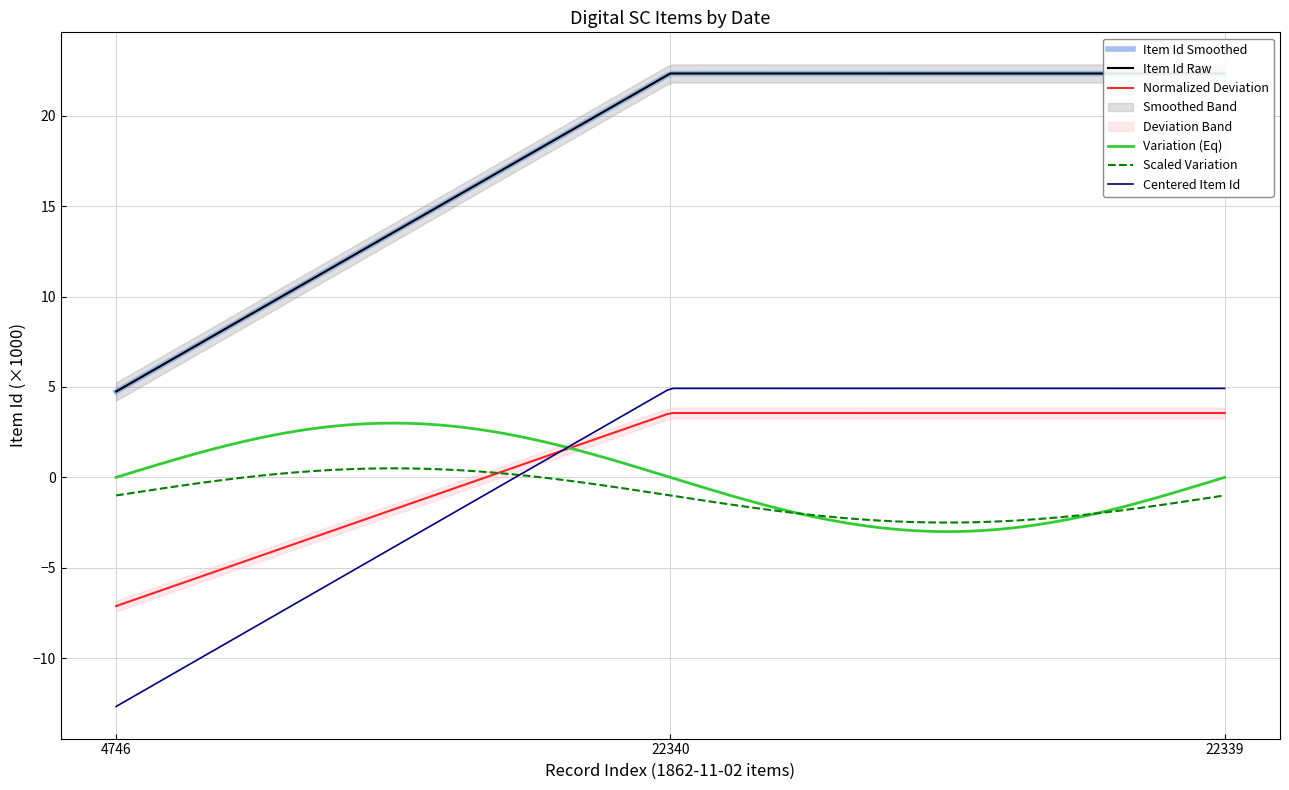

The Item Id Raw series shows 22.3 at 22340. True or false?

True